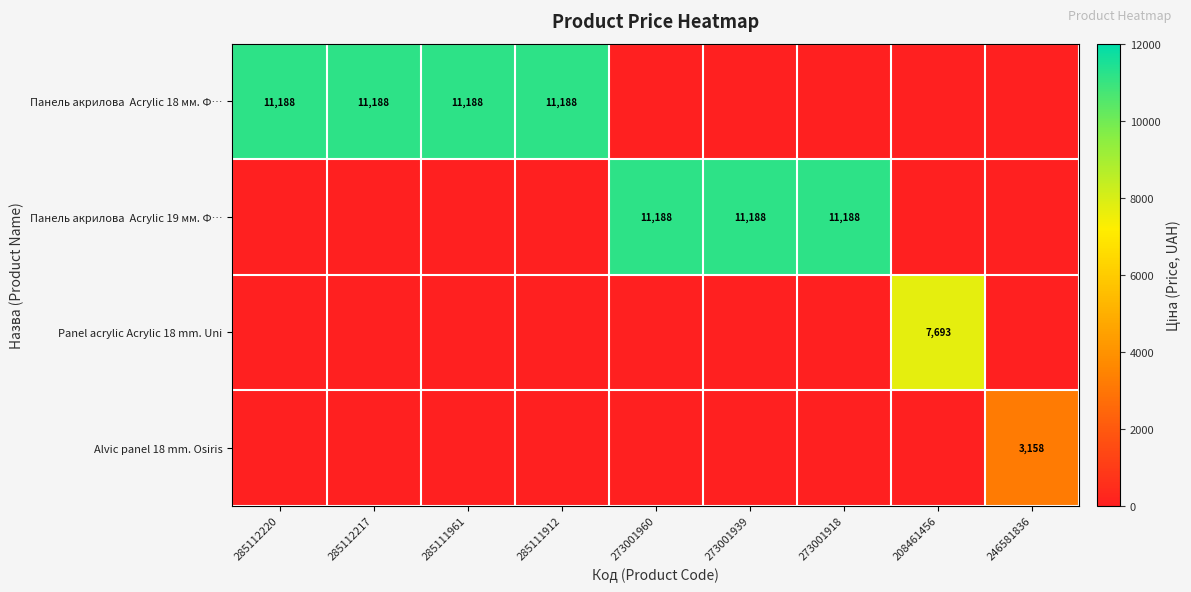

Rank the series by their maximum value, from lowest to highest.

Alvic panel 18 mm. Osiris, Panel acrylic Acrylic 18 mm. Uni, Панель акрилова Acrylic 18 мм. Ф…, Панель акрилова Acrylic 19 мм. Ф…